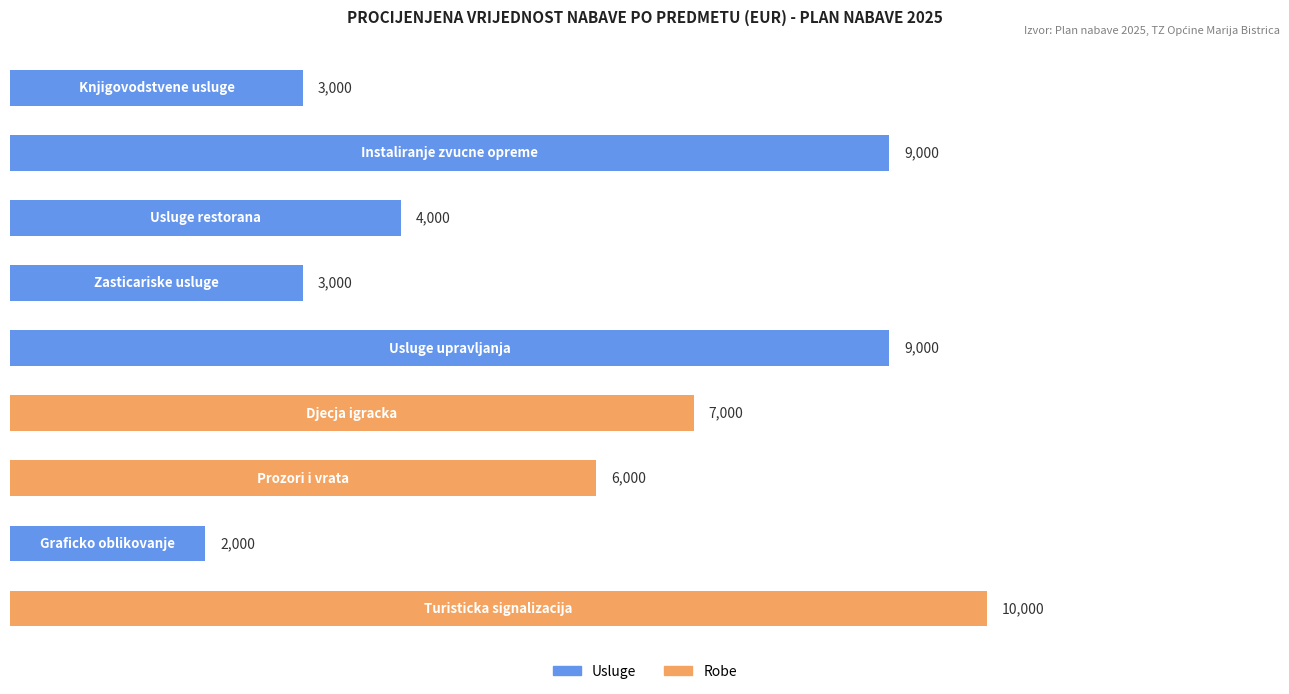

What is the average value?

5889